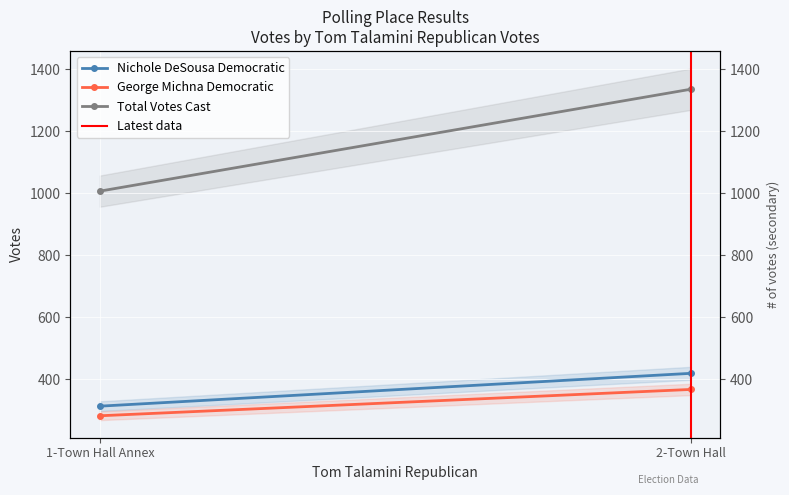

What is the sum of all Latest data values?

1